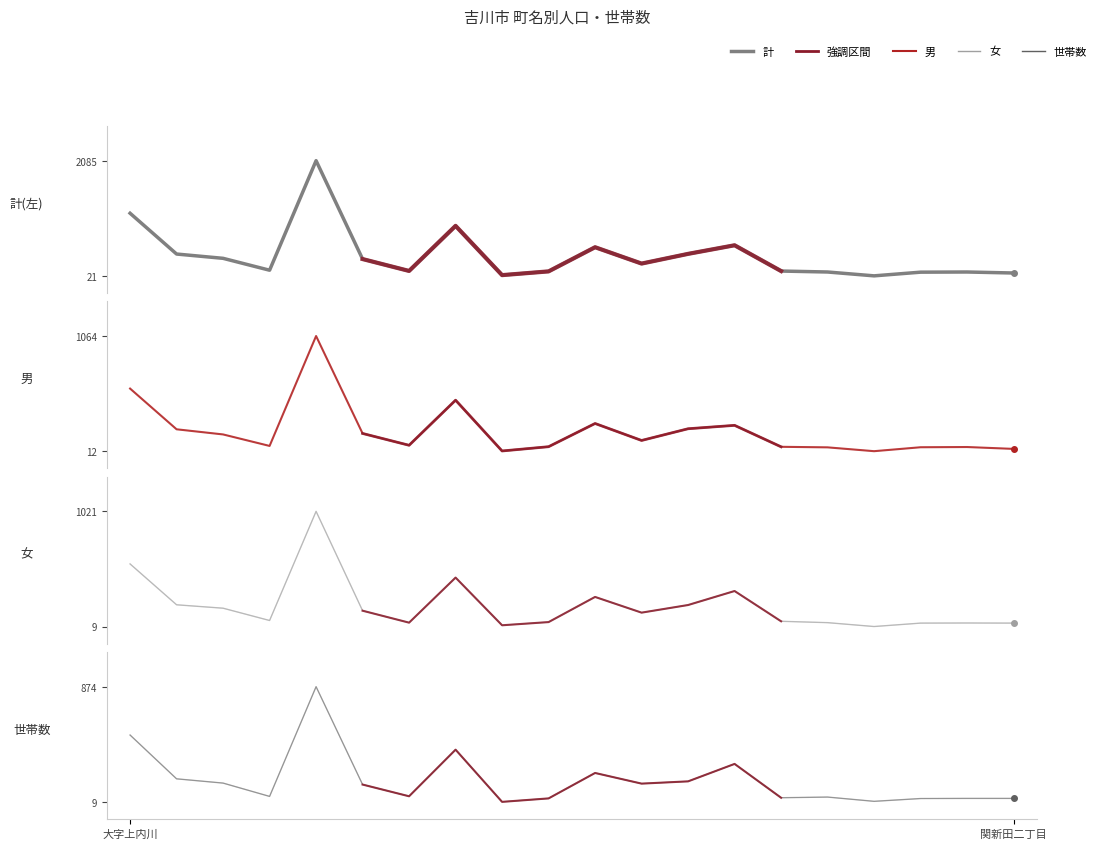

The value of 世帯数 at 11 is 70. True or false?

False